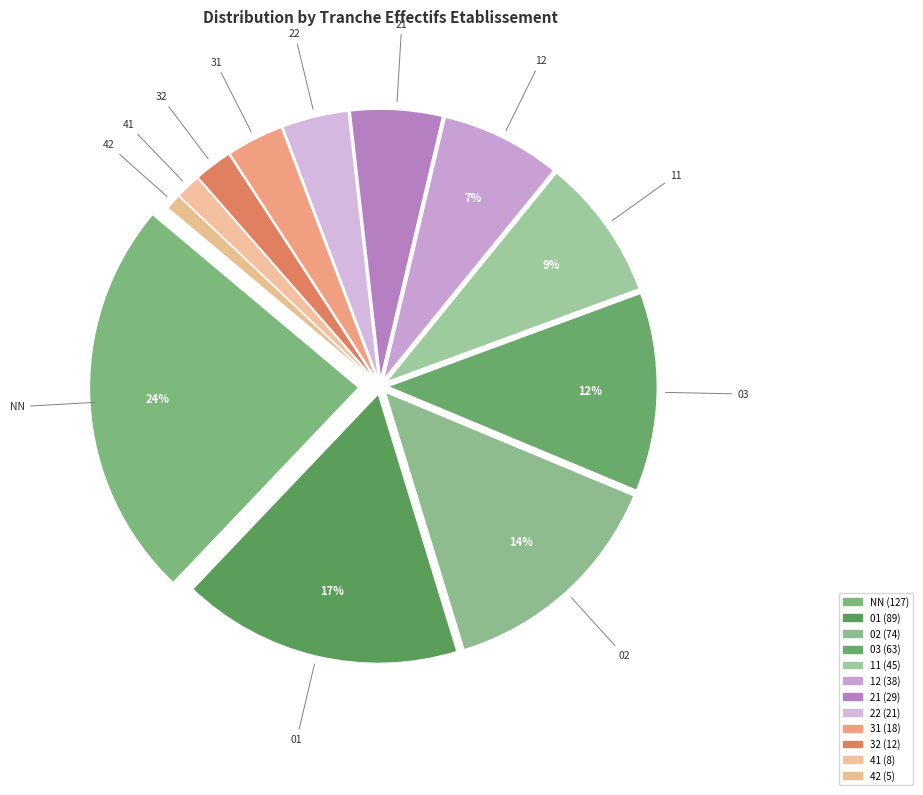

What percentage is the 31 slice, to the nearest percent?

3%